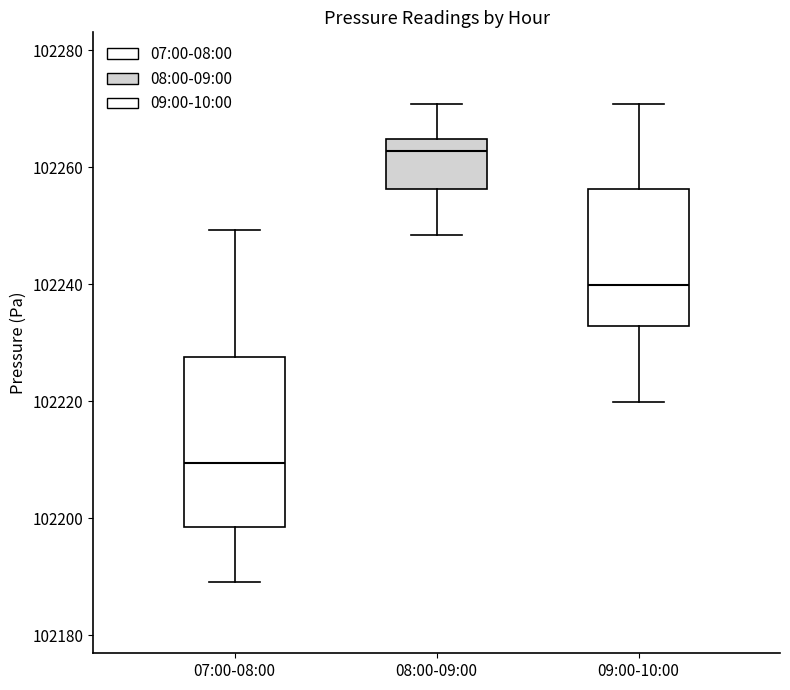

Which box has the lowest median line?

07:00-08:00